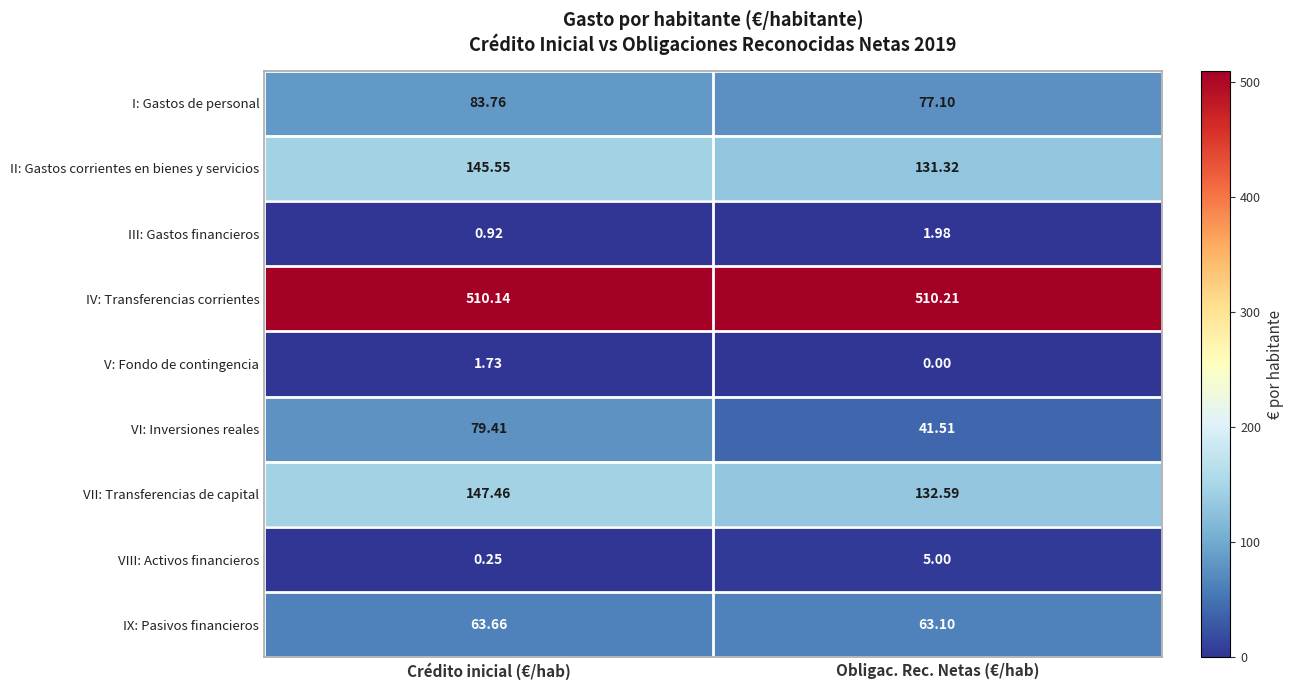

Between Crédito inicial (€/hab) and Obligac. Rec. Netas (€/hab), which series saw the biggest shift?

VI: Inversiones reales